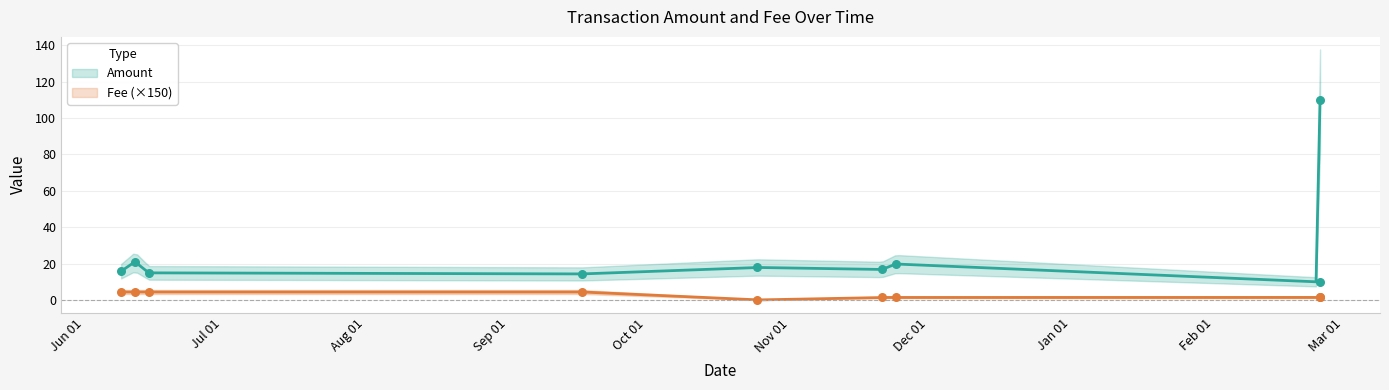

Is the value of Fee at 2022-09-17 greater than the value of Amount at 2022-11-24?

No